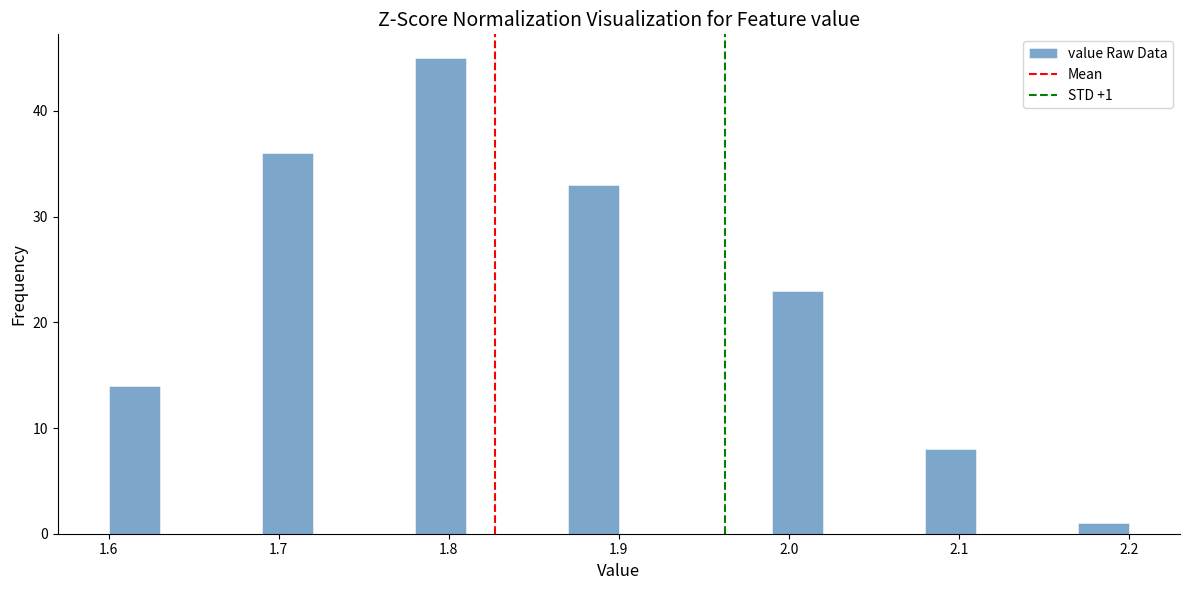

Around what value on the x-axis is the tallest bar? Give the approximate position of its centre, as read against the axis.

1.80